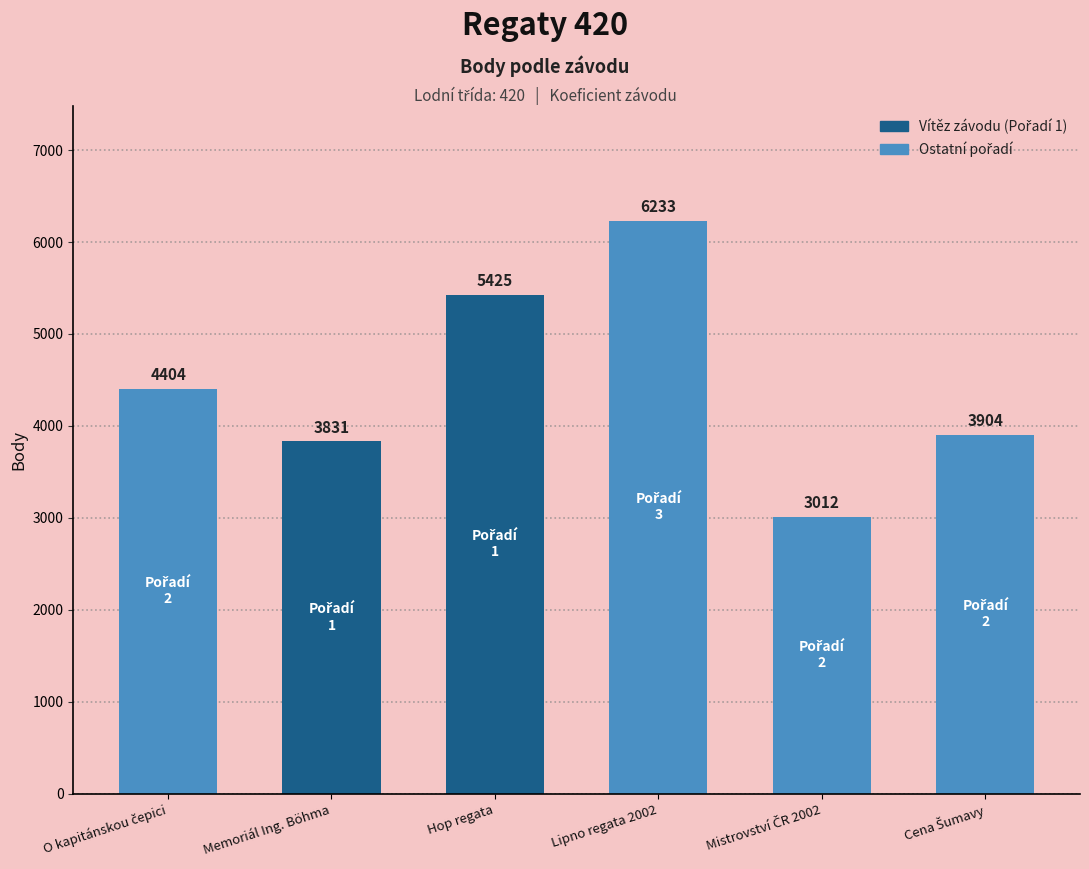

What is the value of the 5th bar from the left?

3012